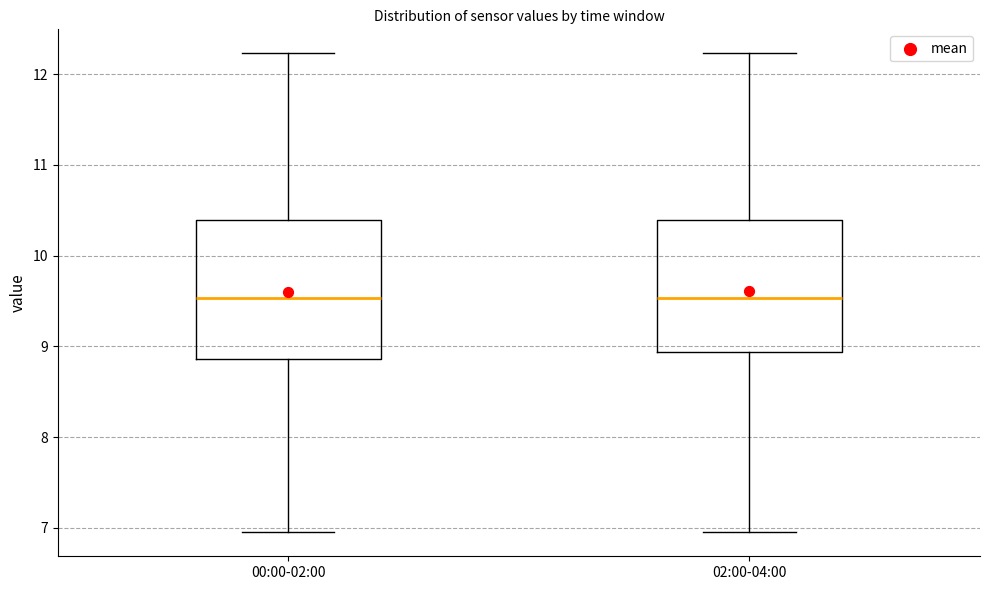

Reading left to right, transcribe this box plot: for each box, give where its median line is, the range the box spans, and where its two whiskers end, as read against the y-axis. The values are not printed on the chart, so give them approximately, as read against the axis.

00:00-02:00: median 9.5, box 8.9 to 10.4, whiskers 7.0 to 12.2
02:00-04:00: median 9.5, box 8.9 to 10.4, whiskers 7.0 to 12.2